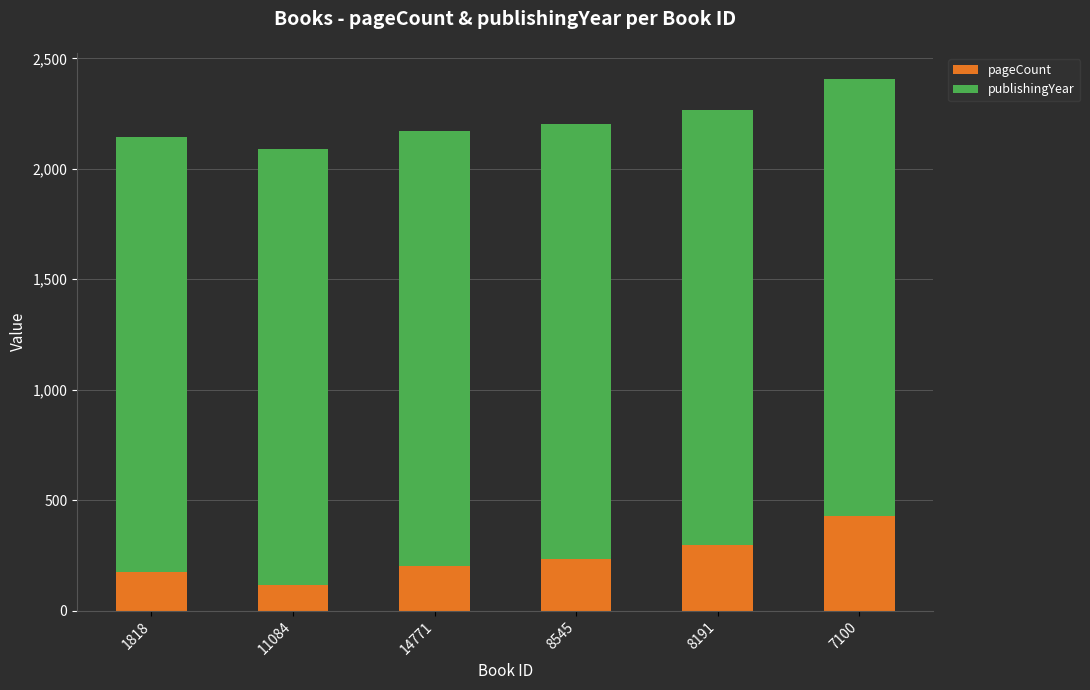

Is it true that pageCount equals 428 at 7100?

True